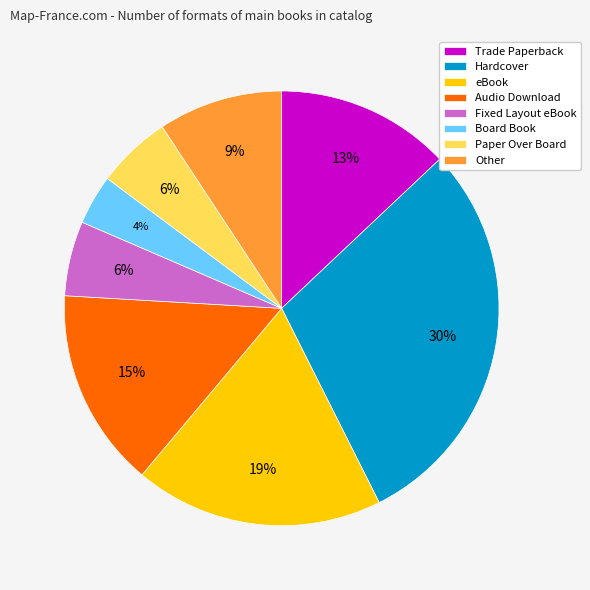

How many slices are in this pie chart?

8